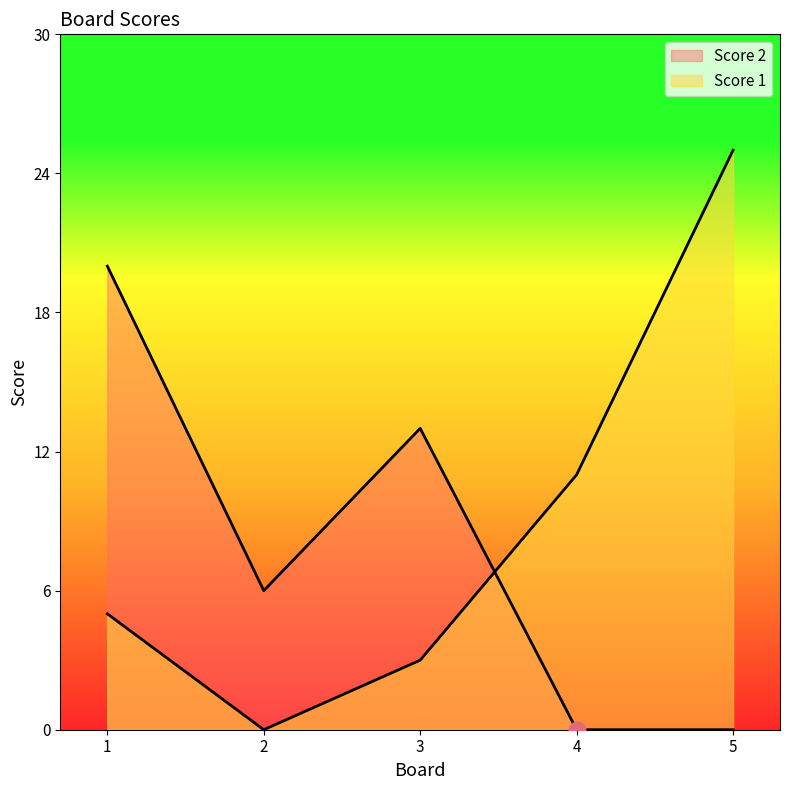

Which series has the widest spread of values?

Score 1